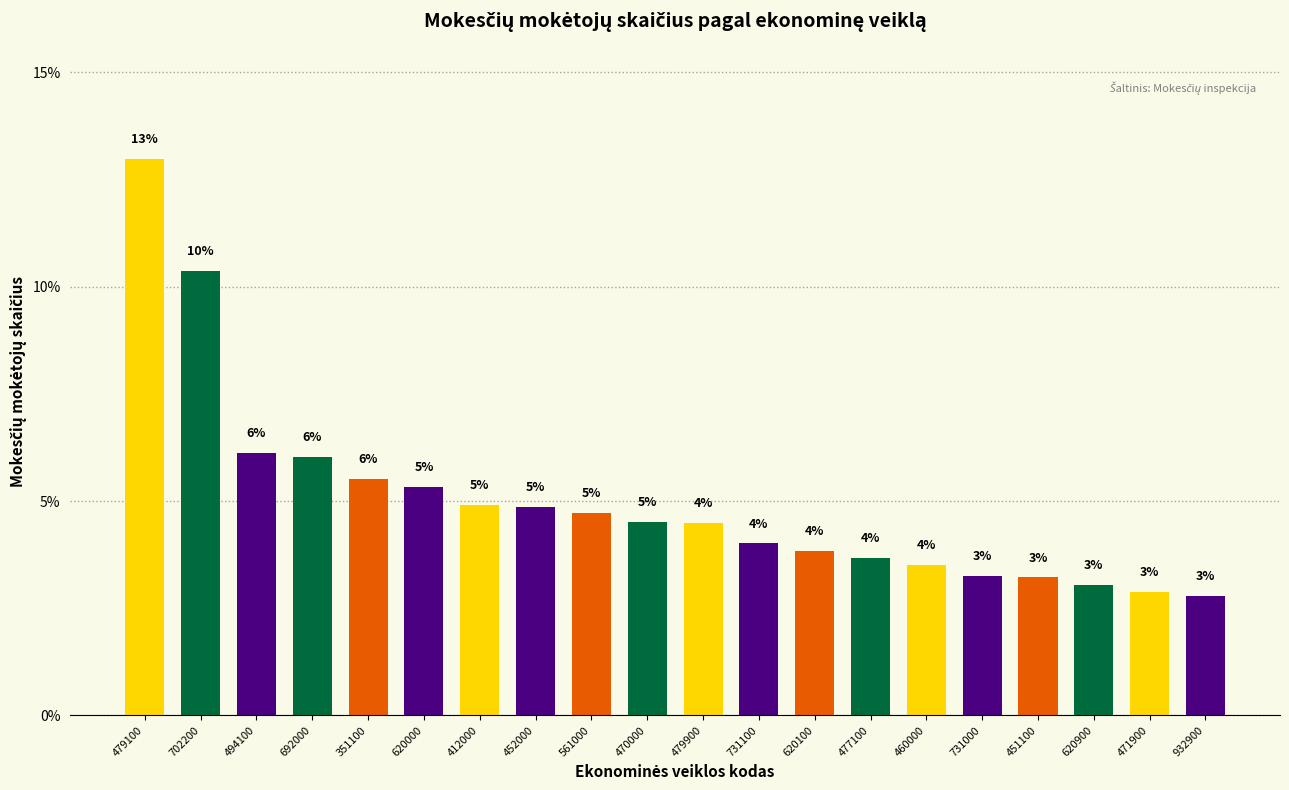

The chart shows a value of 9.7 at 692000. True or false?

False